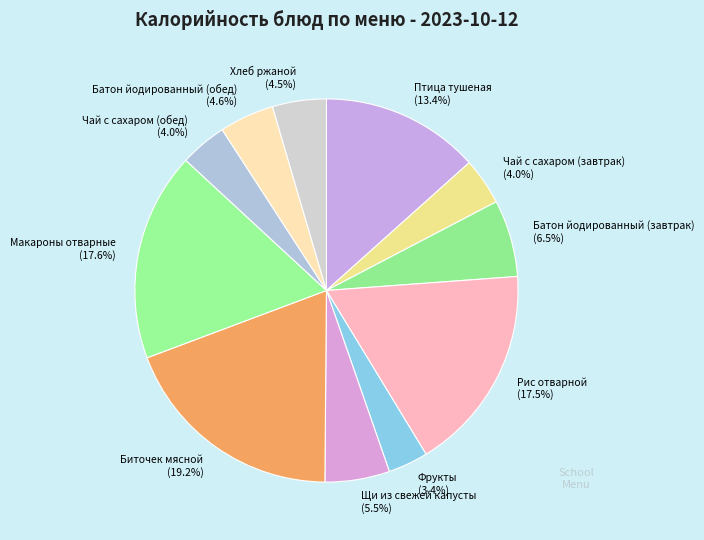

To the nearest percent, what portion does Фрукты represent?

3%